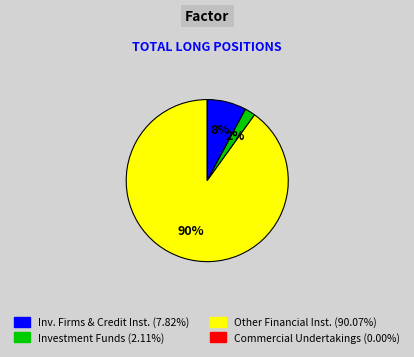

Is there a majority slice in this chart?

Yes